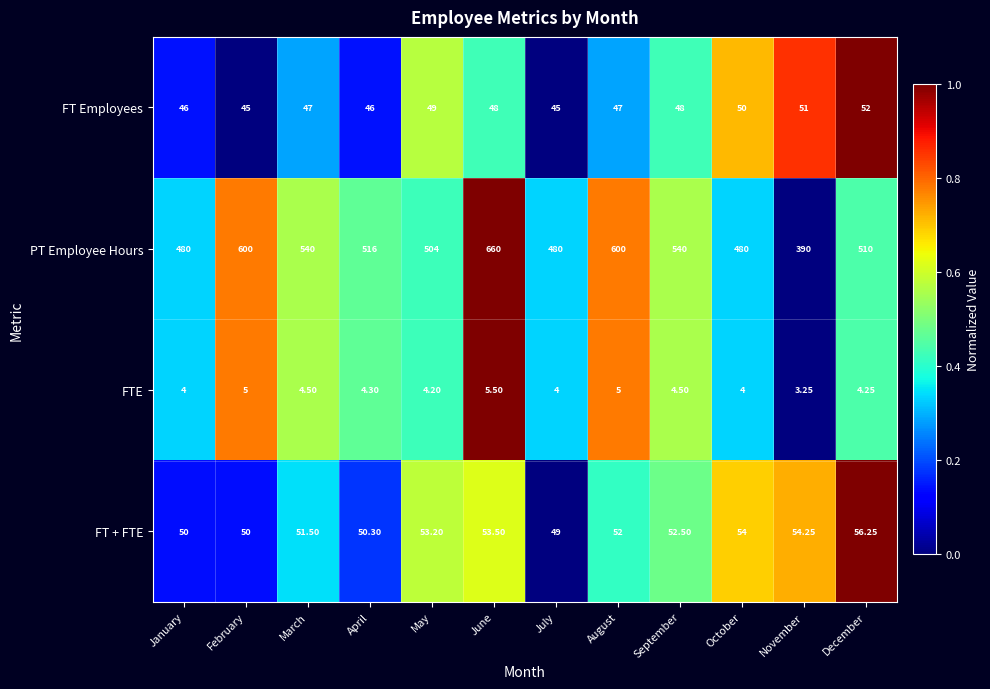

At which category is the sum across all series the highest?

June